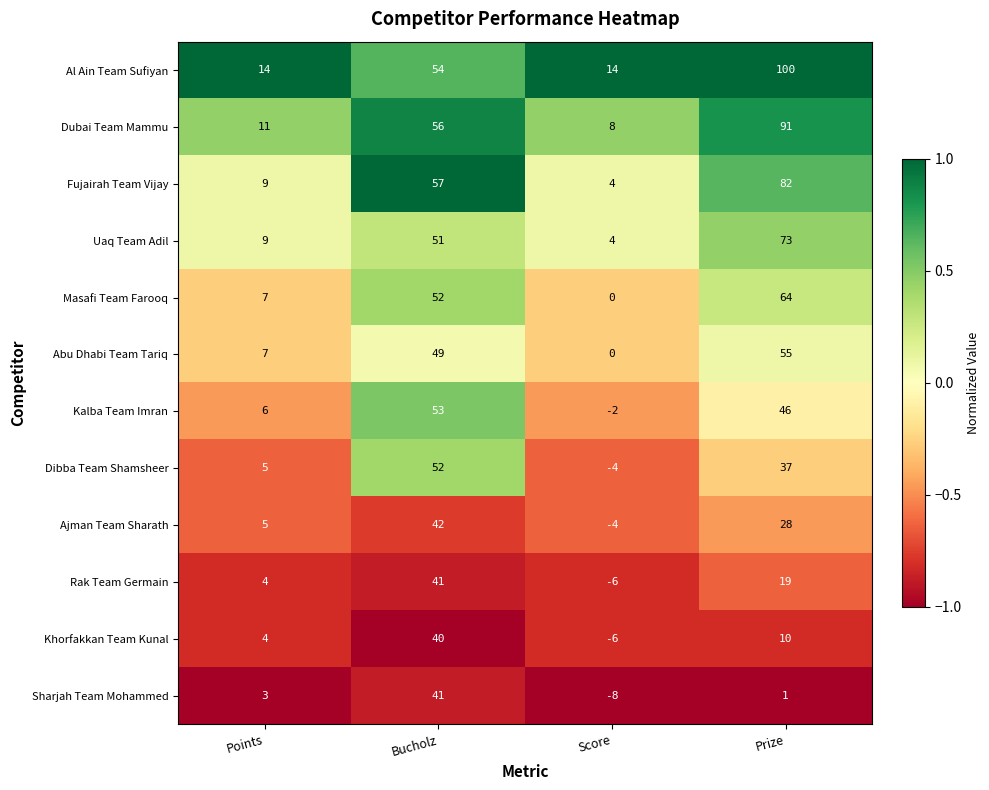

What value does the Abu Dhabi Team Tariq series have at Points?

7